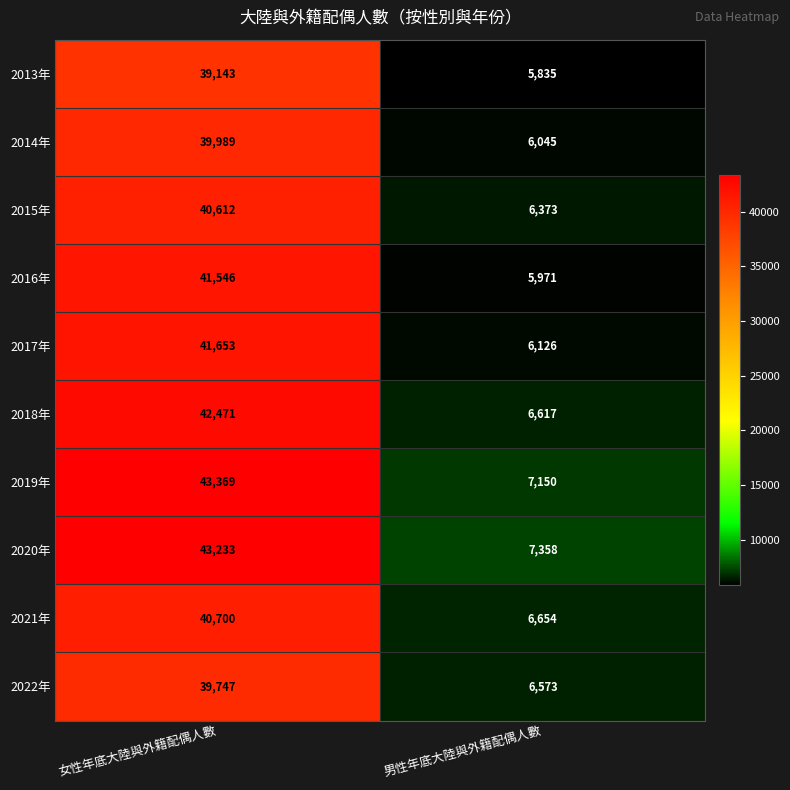

Count the number of data series in this chart.

10